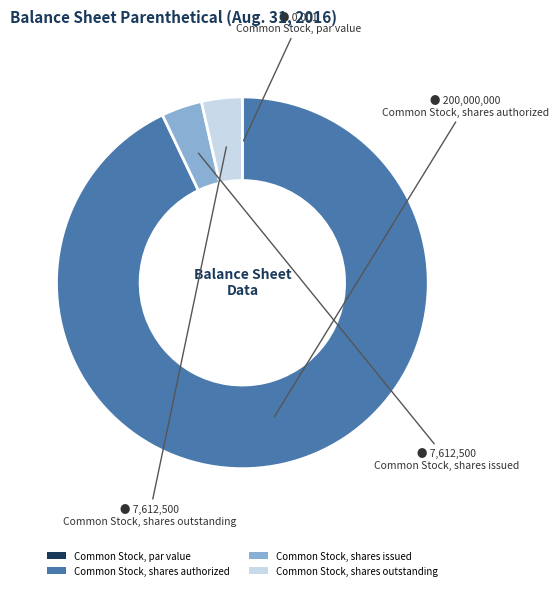

Which has a higher value, Common Stock, shares authorized or Common Stock, shares issued?

Common Stock, shares authorized